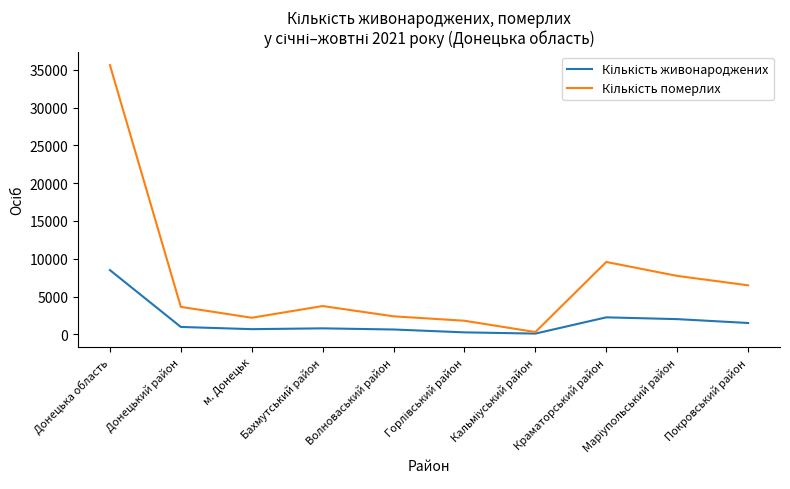

At which category does the chart reach its peak across all series?

Донецька область